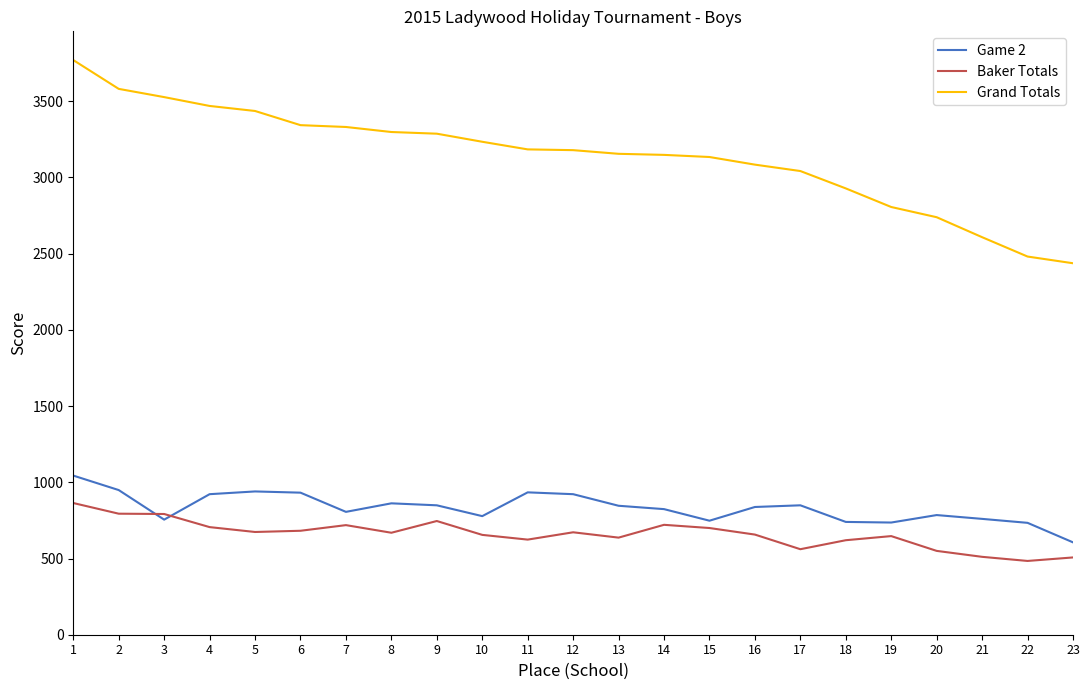

What is the total value across all series at 2?

5324